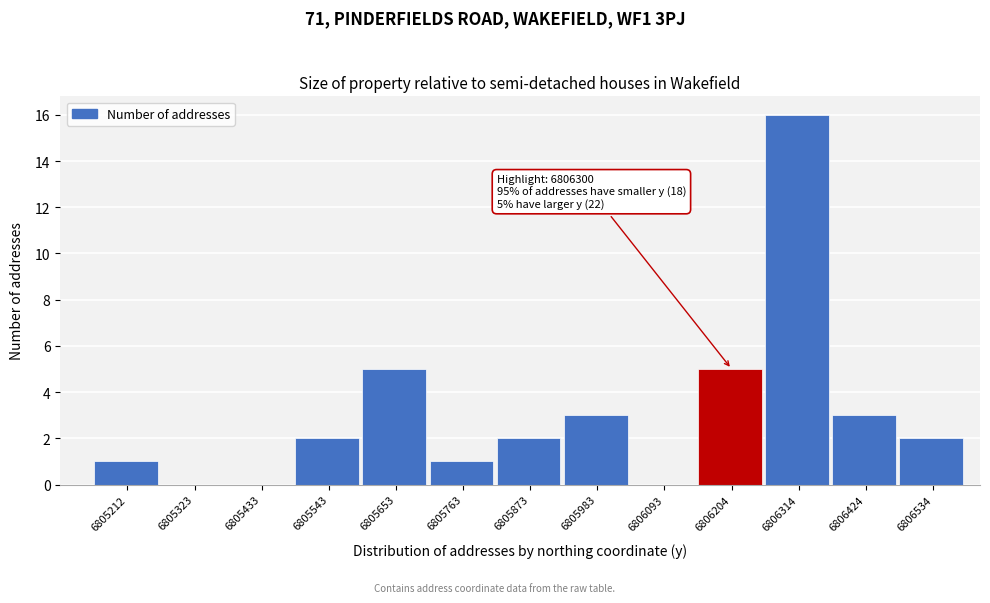

Reading left to right, what are all the values shown in this chart?

6805212=1	6805323=0	6805433=0	6805543=2	6805653=5	6805763=1	6805873=2	6805983=3	6806093=0	6806204=5	6806314=16	6806424=3	6806534=2